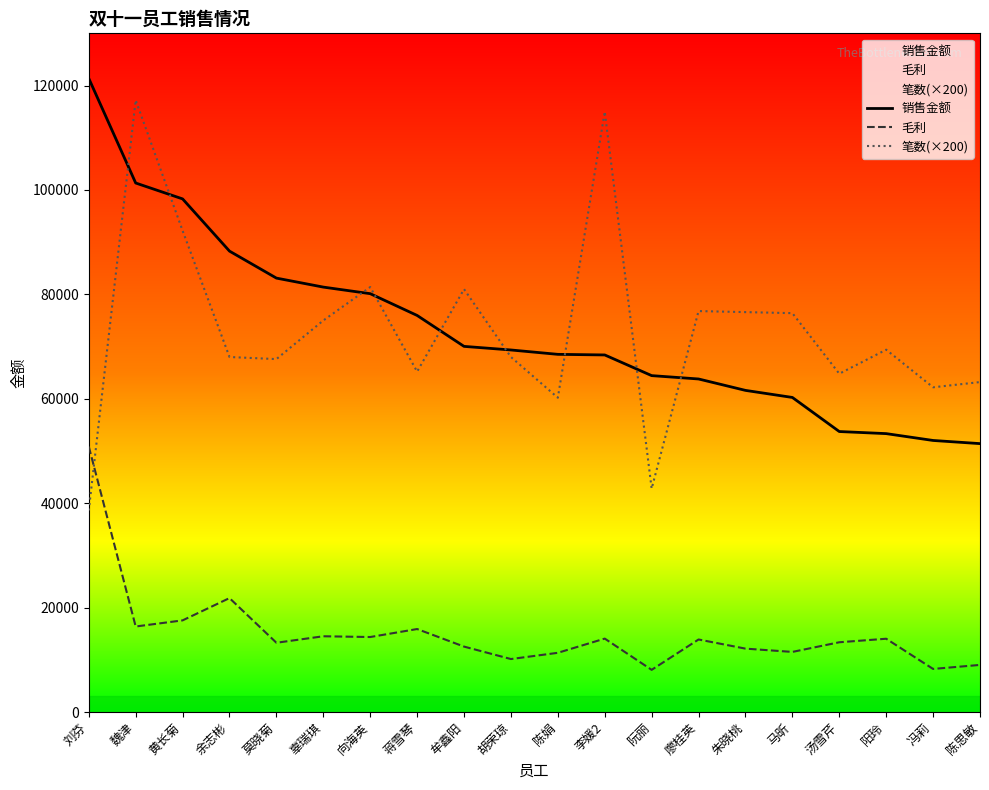

Between 刘芬 and 蒋雪琴, which is larger?

刘芬